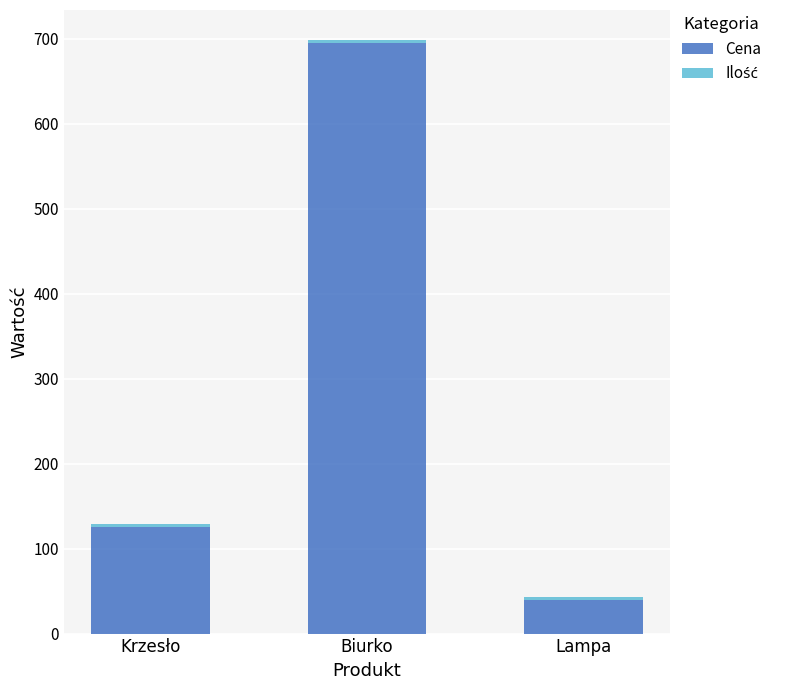

How many bars are there in total?

3